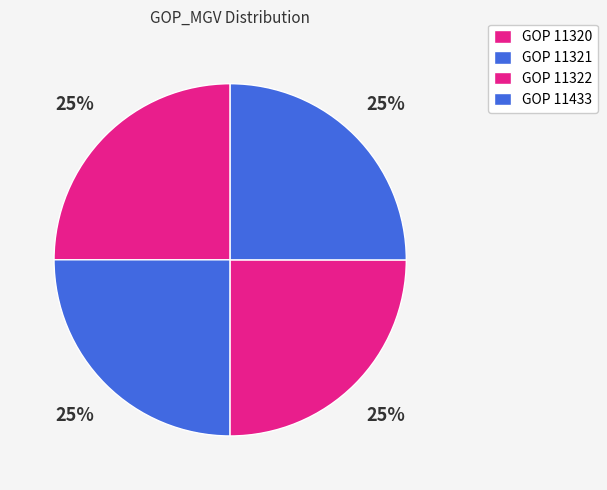

What is the smallest slice in the pie chart?

11320